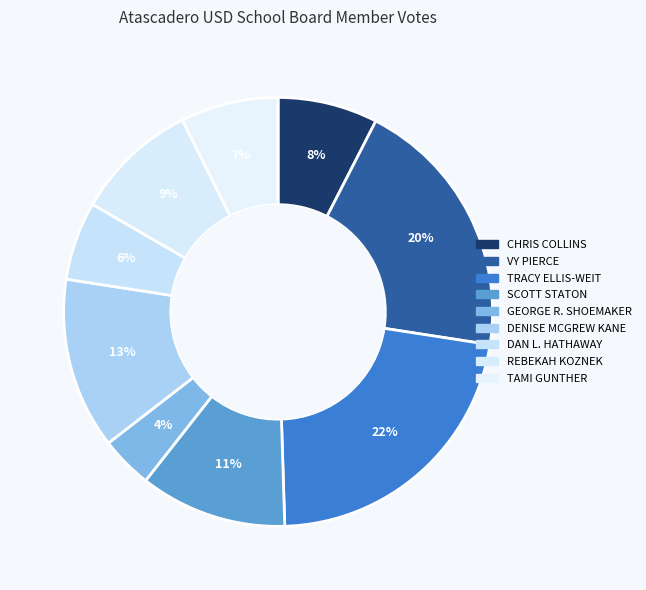

The DENISE MCGREW KANE slice represents 18% of the pie. True or false?

False